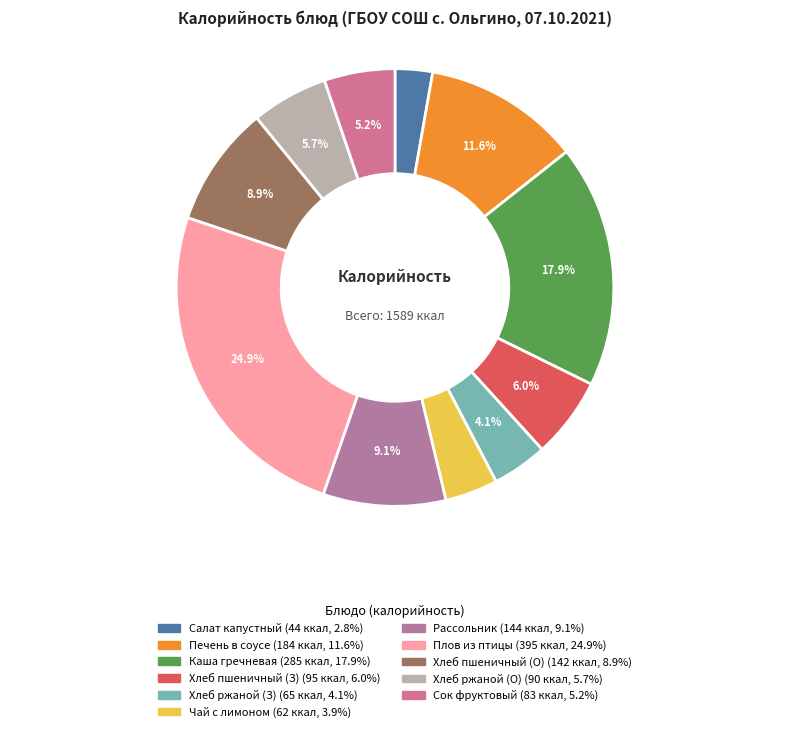

How many segments does this pie chart have?

11